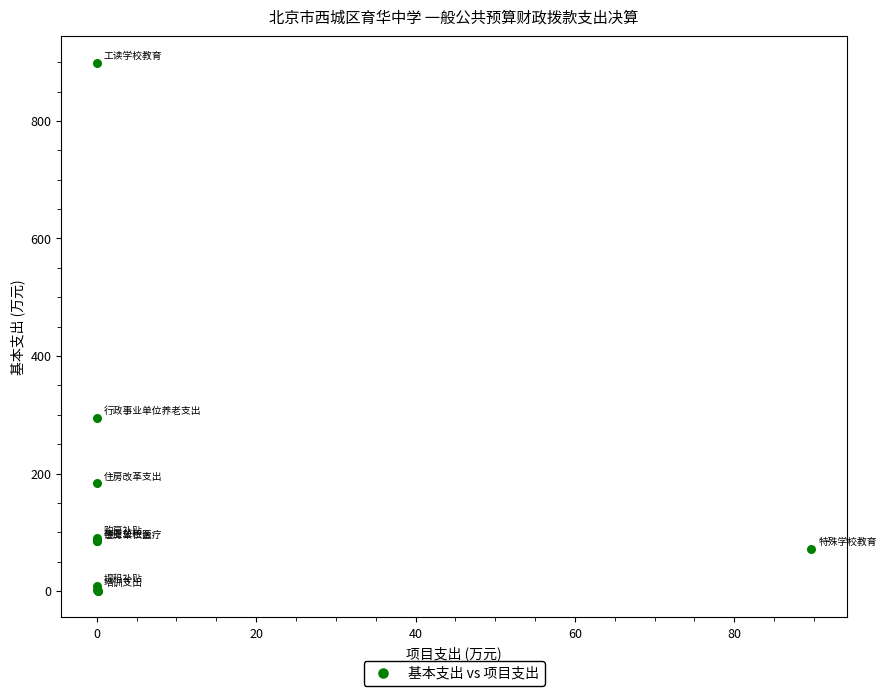

What Y value in the scatter plot is closest to 449?

294.9